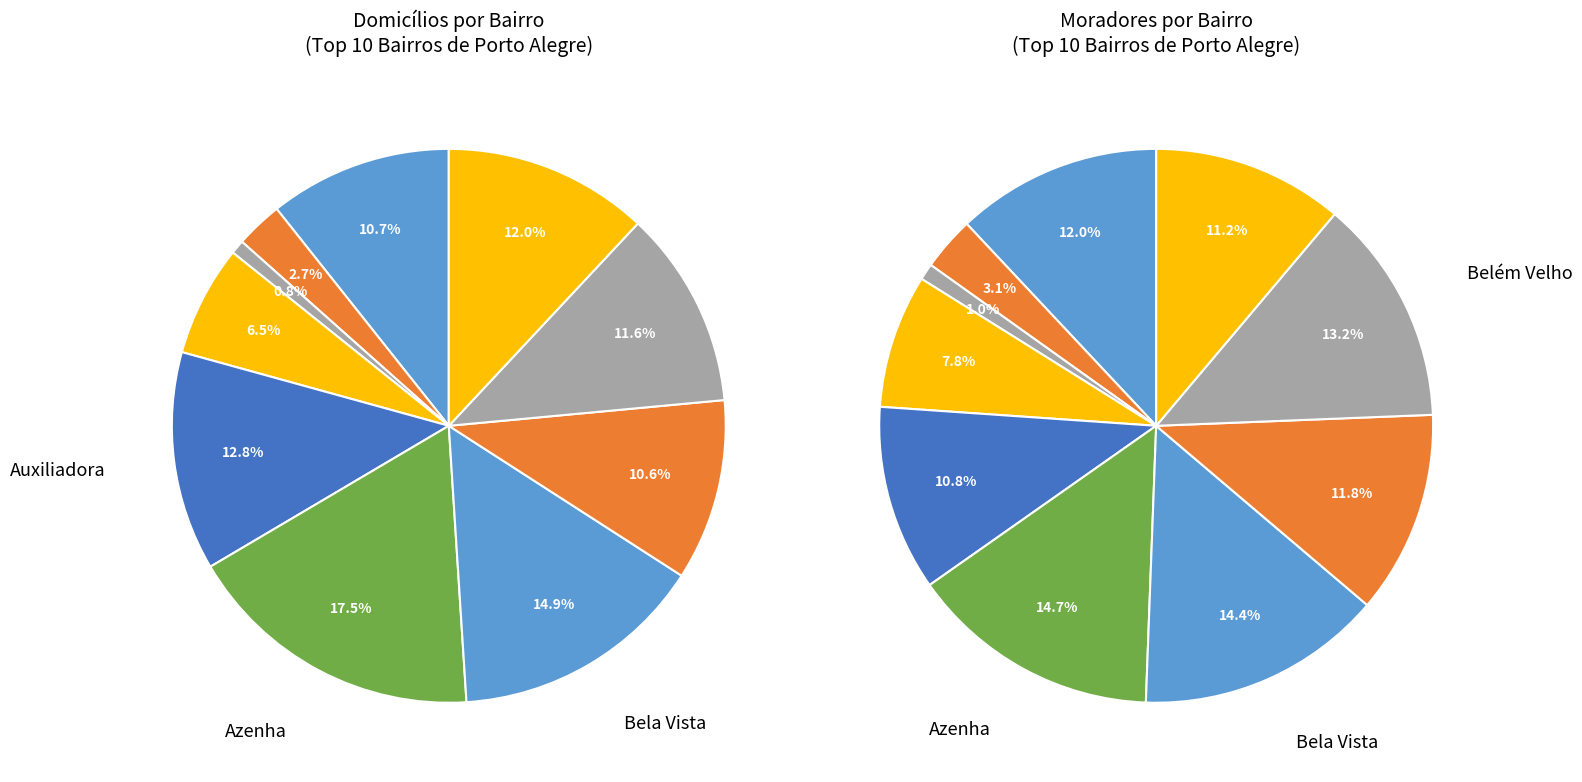

To the nearest percent, what percentage of the pie is Belém Novo?

12%